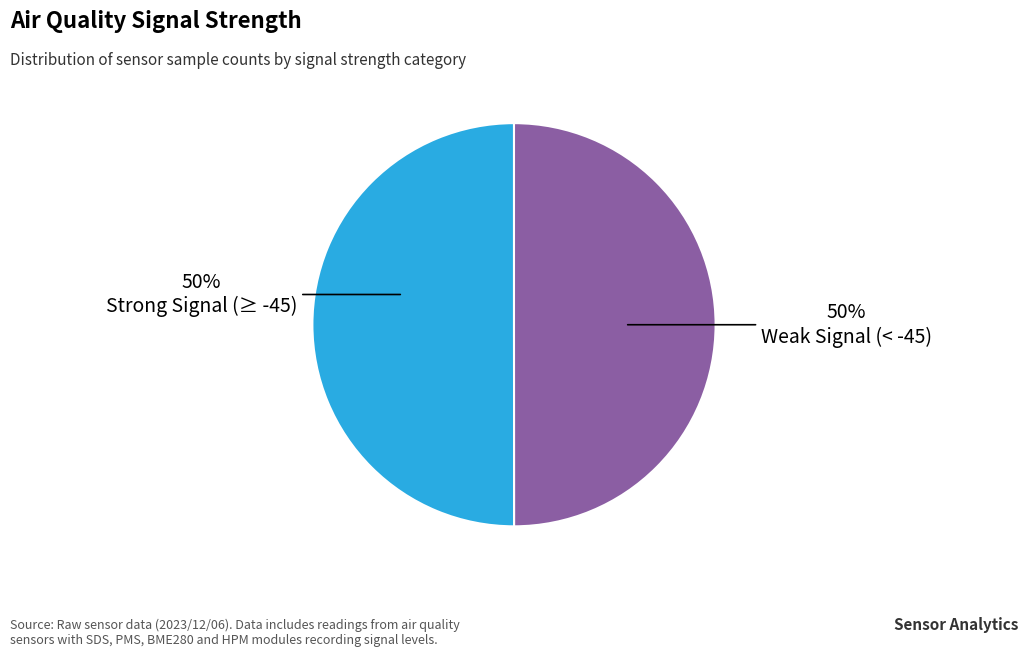

To the nearest percent, what is the average slice percentage?

50%